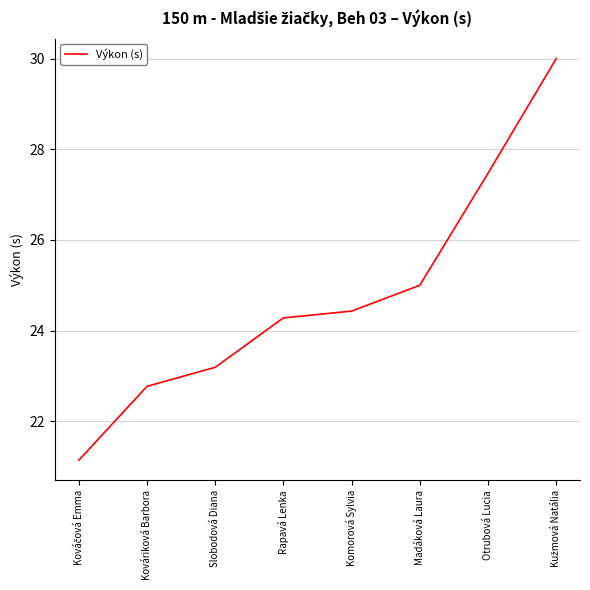

Where does the data first go above 24?

Rapavá Lenka